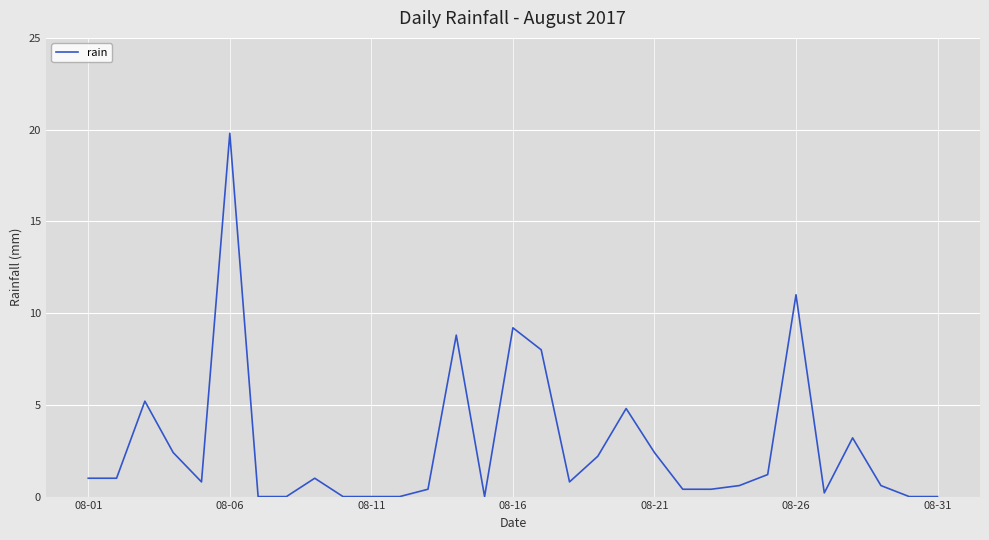

True or false: the data has more than 0 interior local peaks.

True